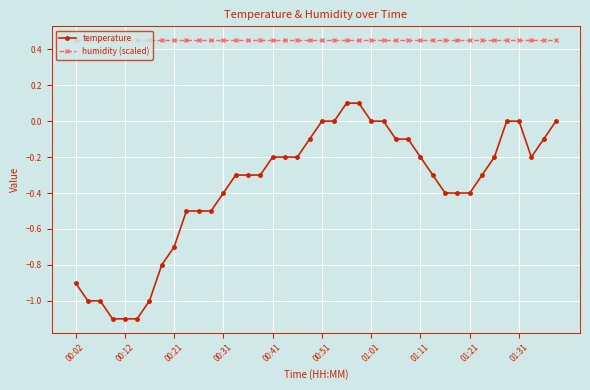

What is the lowest value of the temperature series?

-1.1